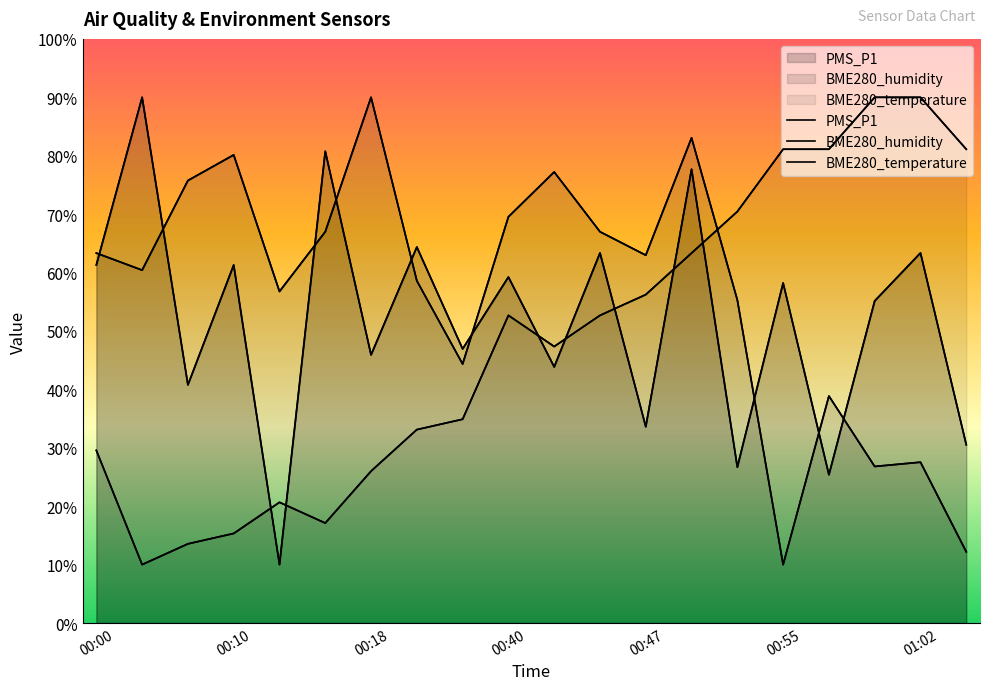

Which series has the largest range (max minus min)?

PMS_P1